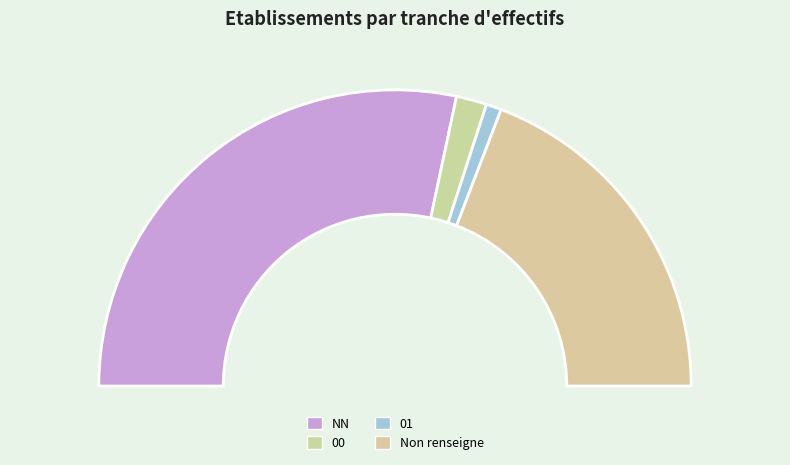

Combined, what portion of the pie is NN and 01?

58.3%